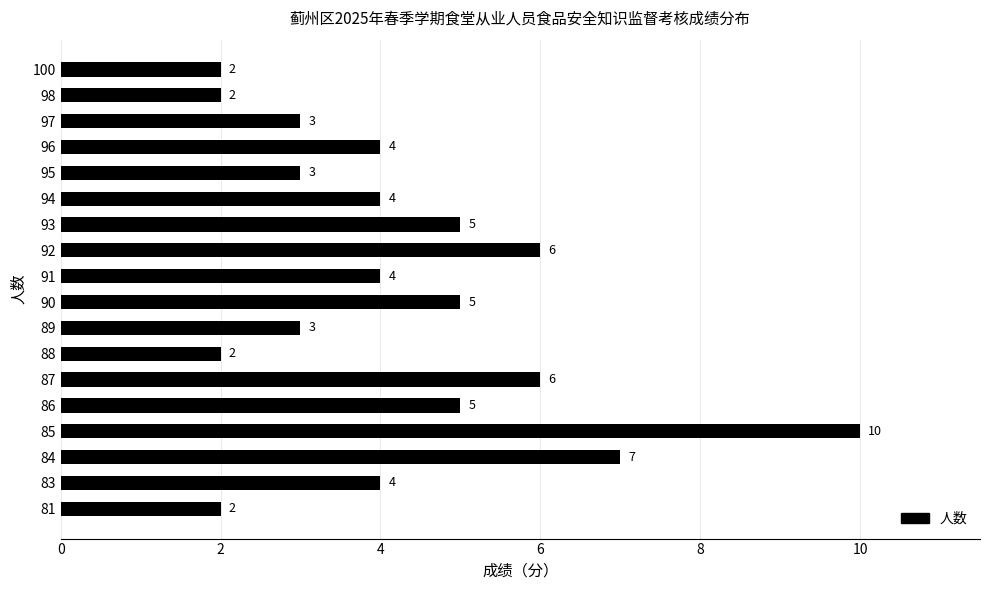

Count the values in the range 3 to 5.

10